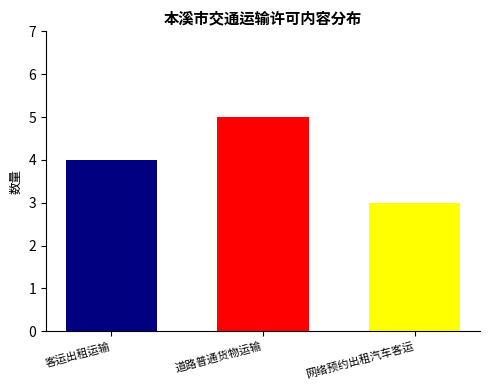

What is the maximum value shown in the chart?

5